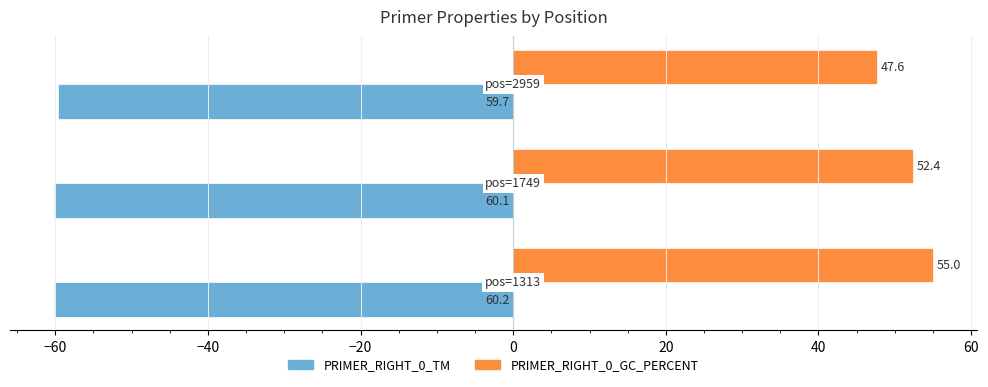

Rank the series by their average value, from lowest to highest.

PRIMER_RIGHT_0_TM, PRIMER_RIGHT_0_GC_PERCENT